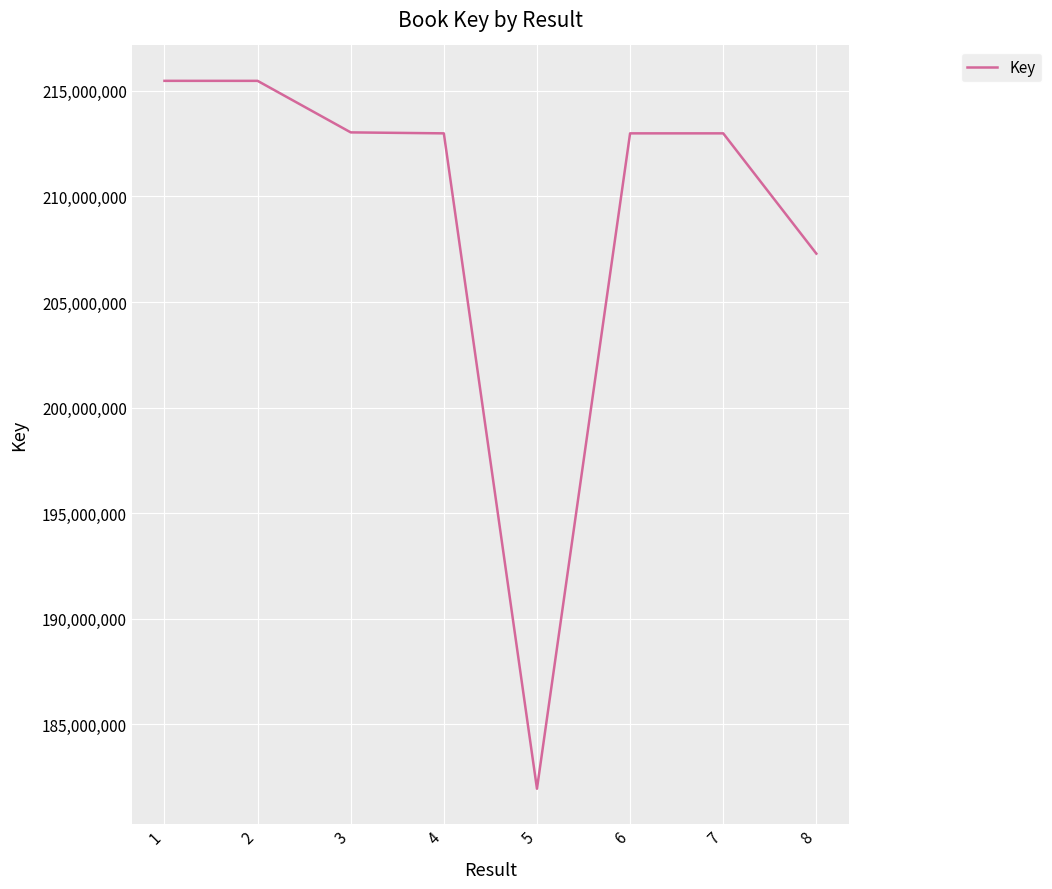

What is the maximum value shown in the chart?

215475590